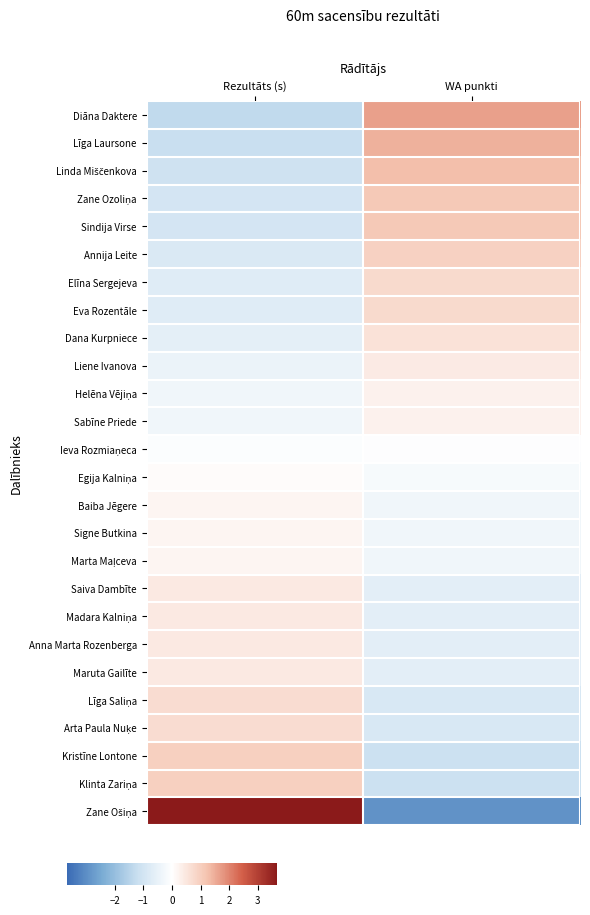

Which category has the lowest value across all series?

WA punkti